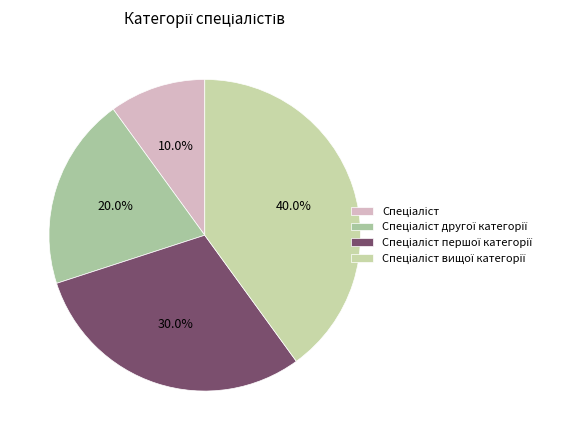

How many segments does this pie chart have?

4